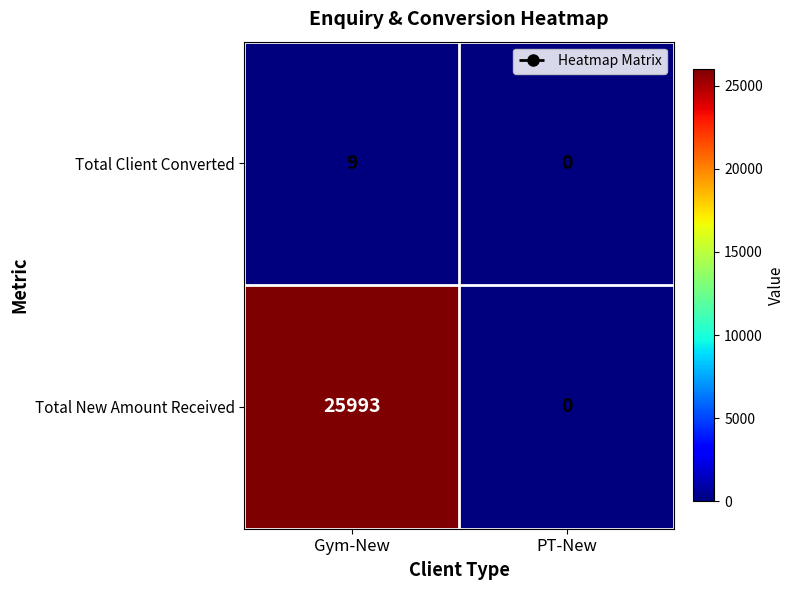

Where is Total New Amount Received nearest to the value 12996?

PT-New